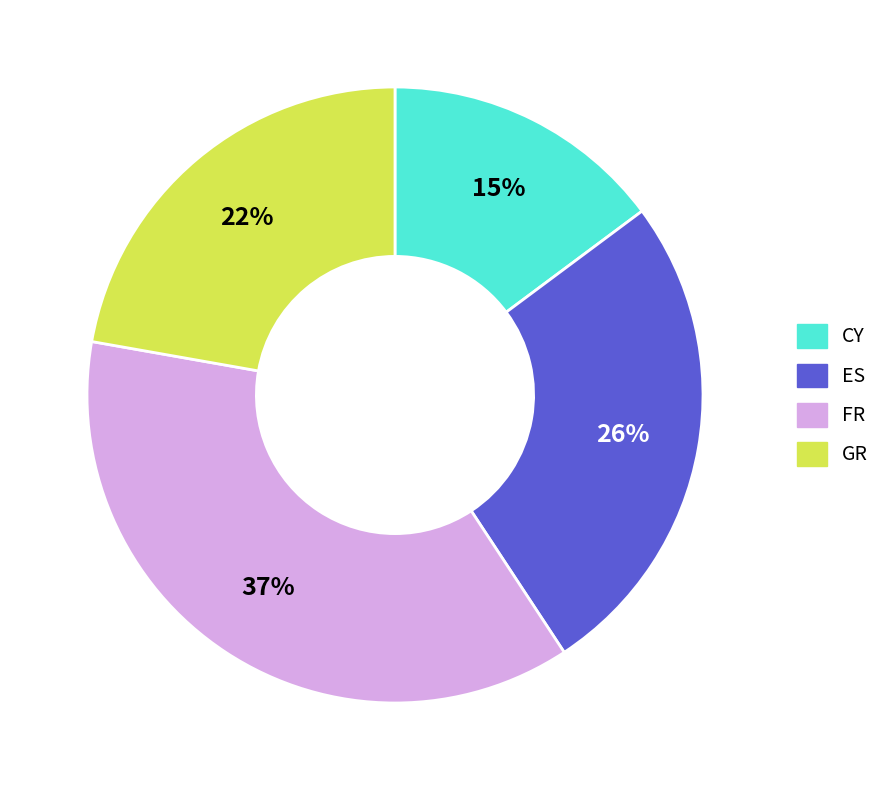

True or false: GR accounts for 22% of the total.

True